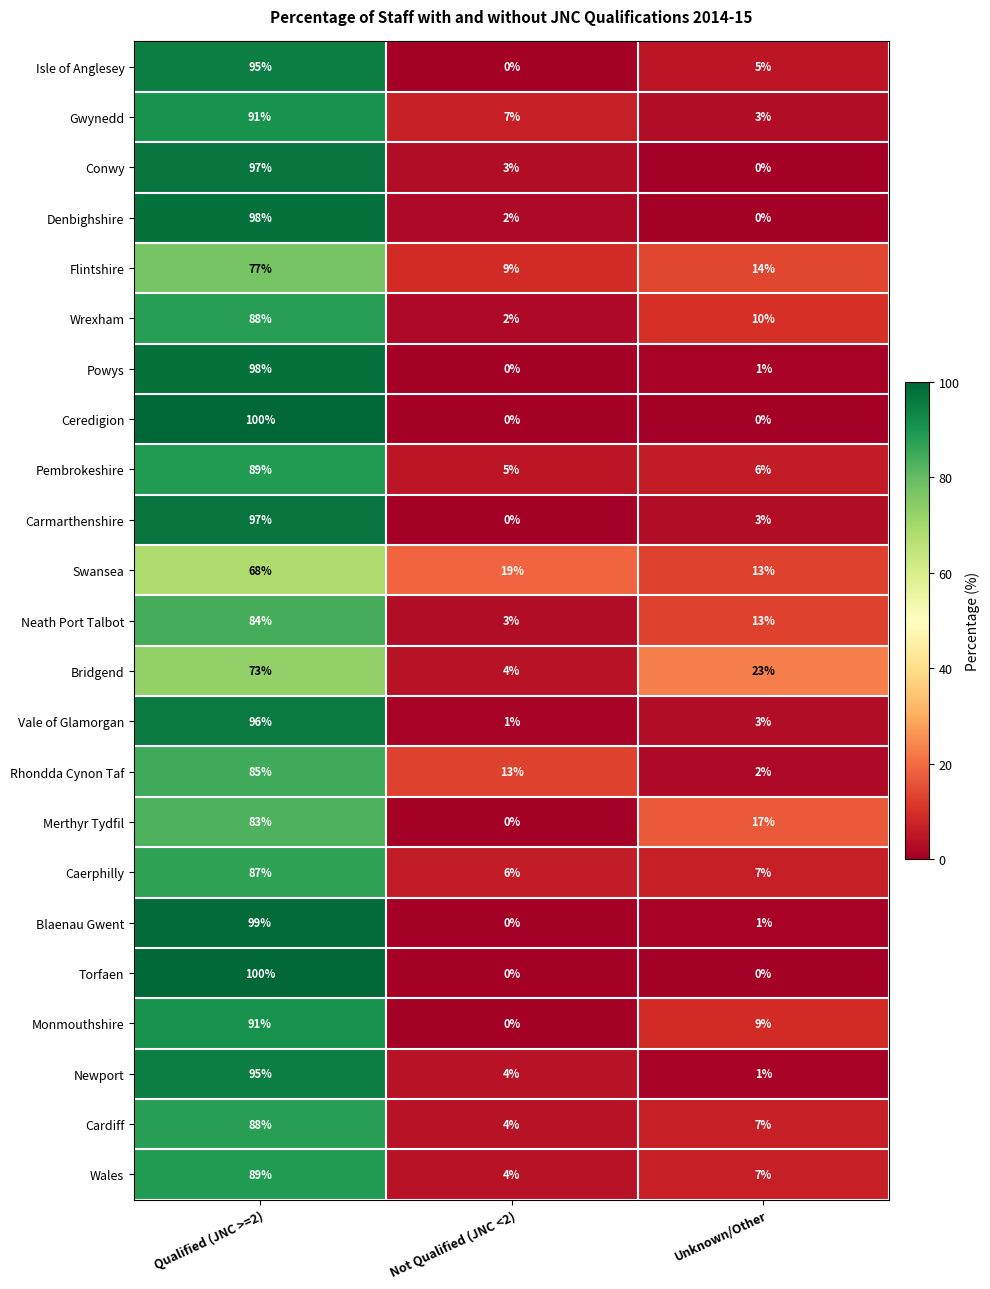

What is the difference between the highest and lowest values at Qualified (JNC >=2)?

32